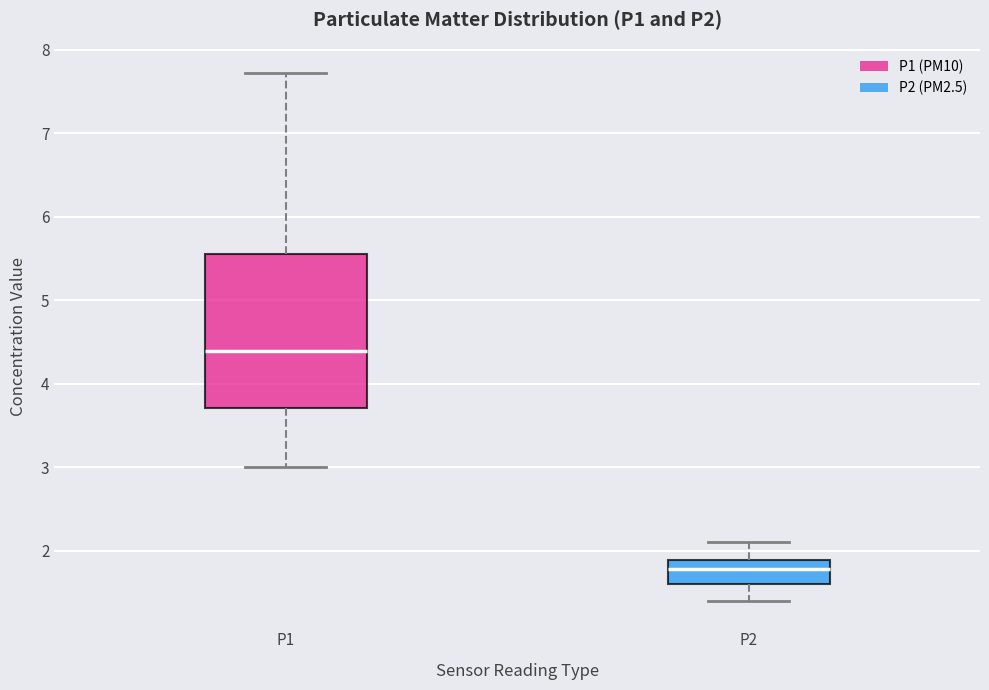

Comparing the boxes themselves (not the whiskers), which one is the tallest?

P1